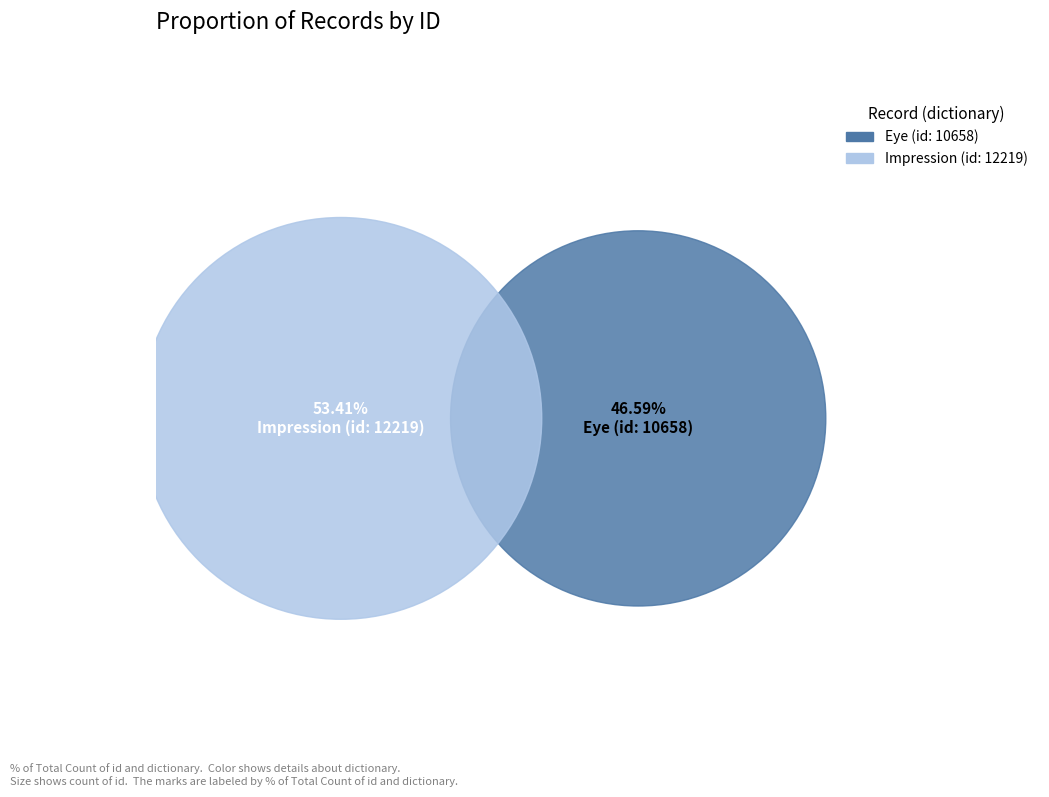

Is Impression (id: 12219) the majority of the pie?

Yes